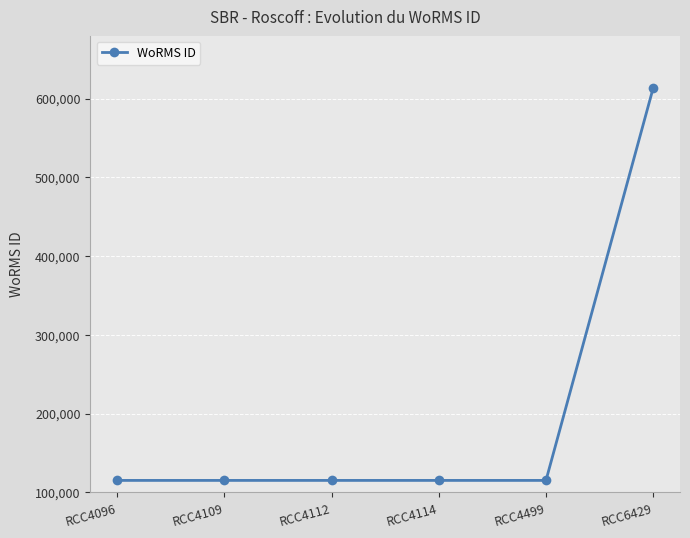

What is the ratio of the value at RCC4096 to the value at RCC4112?

1.0